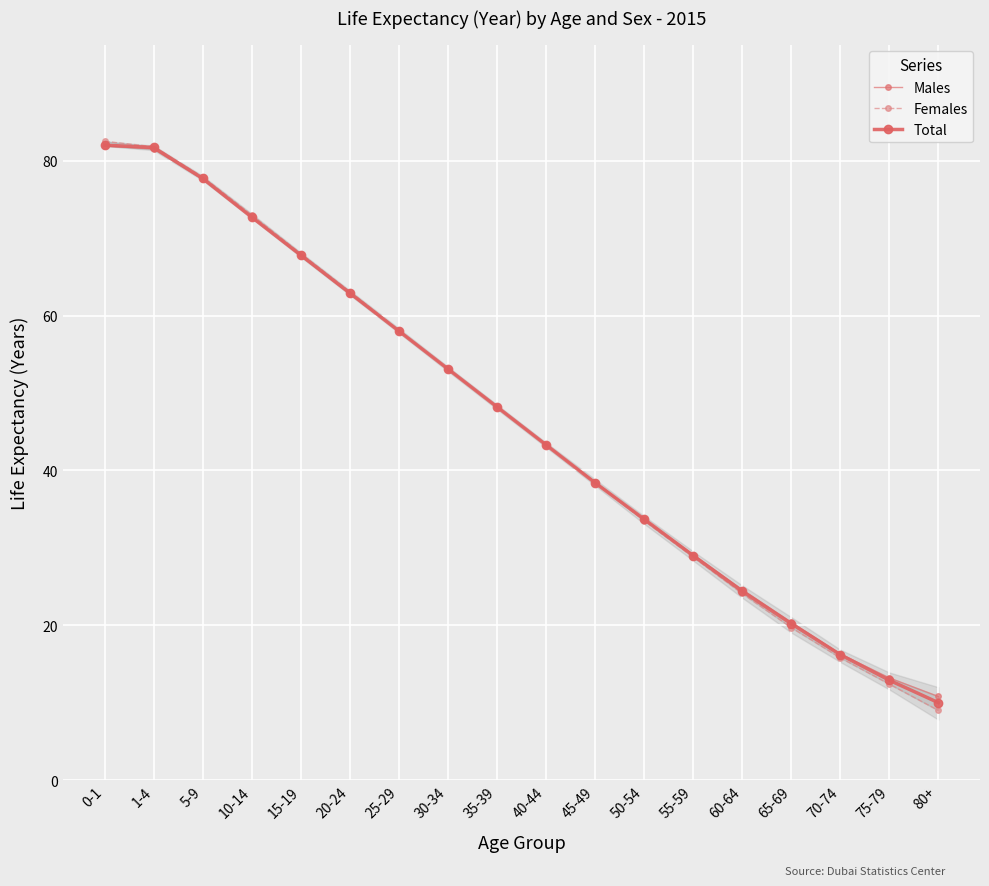

Between 10-14 and 30-34, which is larger?

10-14